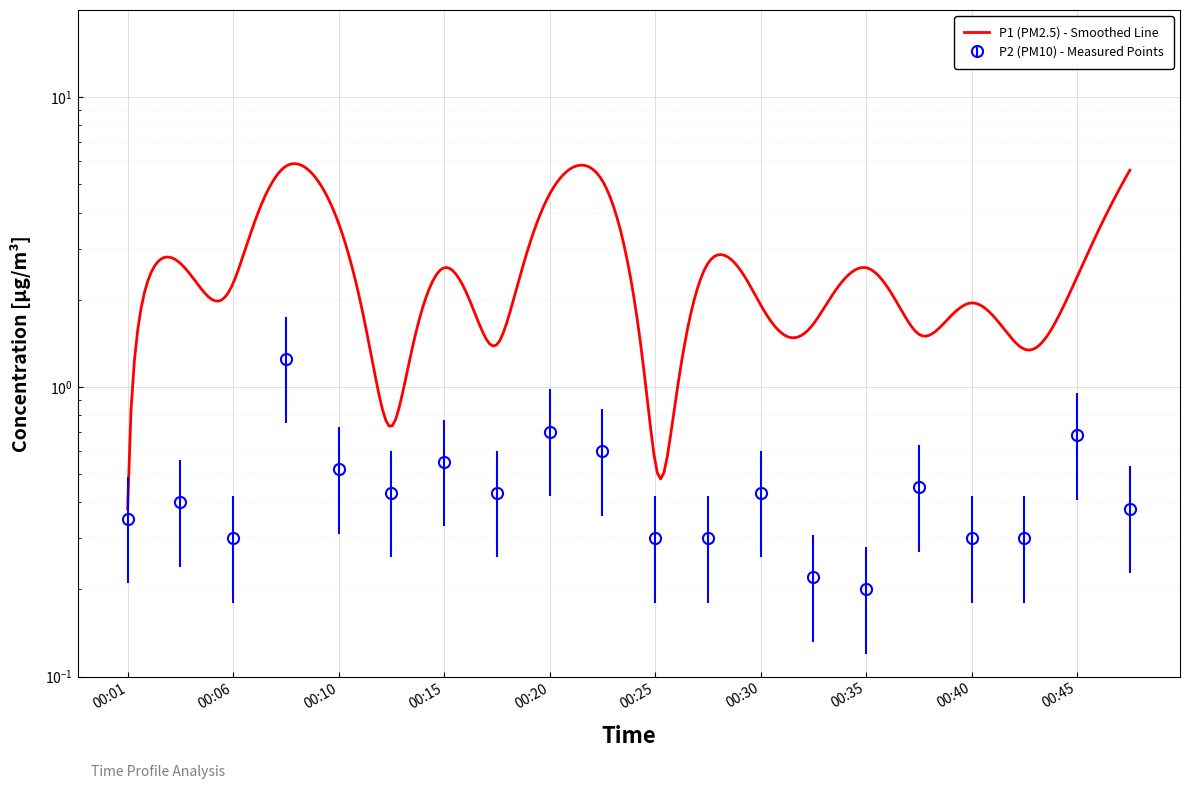

List the labels in order of value, smallest first.

00:35, 00:32, 00:06, 00:25, 00:28, 00:40, 00:42, 00:01, 00:48, 00:03, 00:13, 00:18, 00:30, 00:37, 00:10, 00:15, 00:23, 00:45, 00:20, 00:08